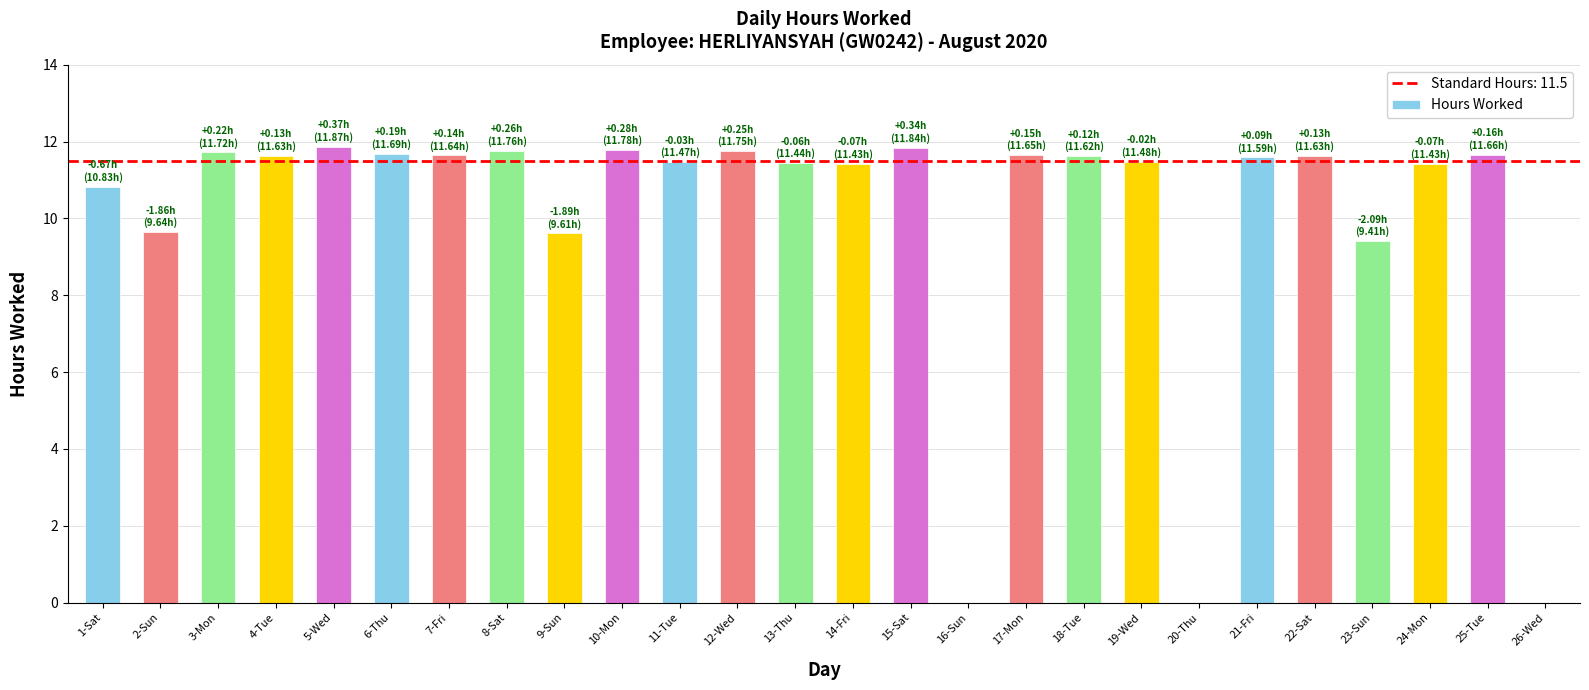

Count the number of categories in the chart.

26